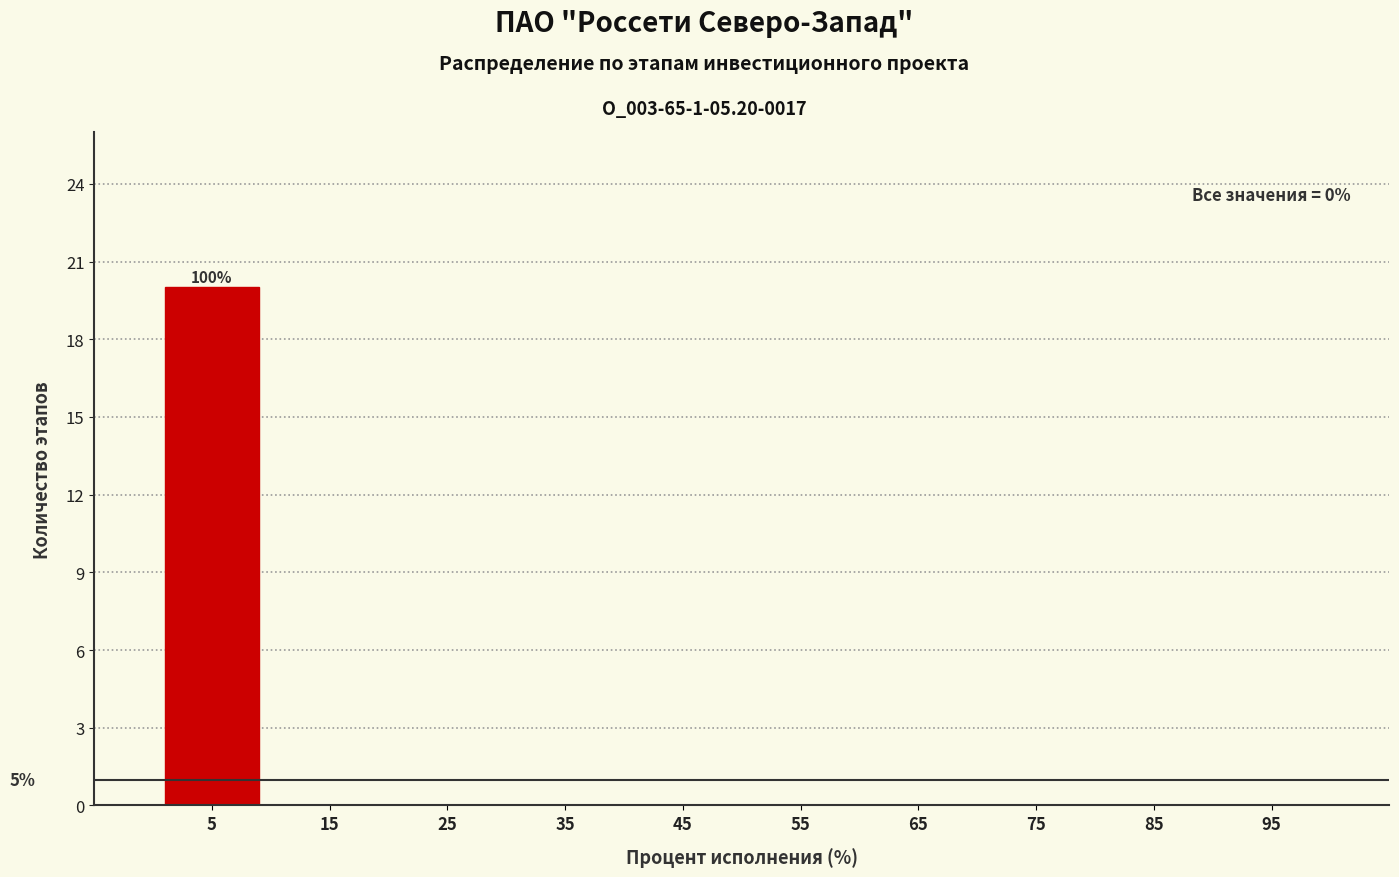

Over which range of the x-axis is the bar tallest?

0 to 10